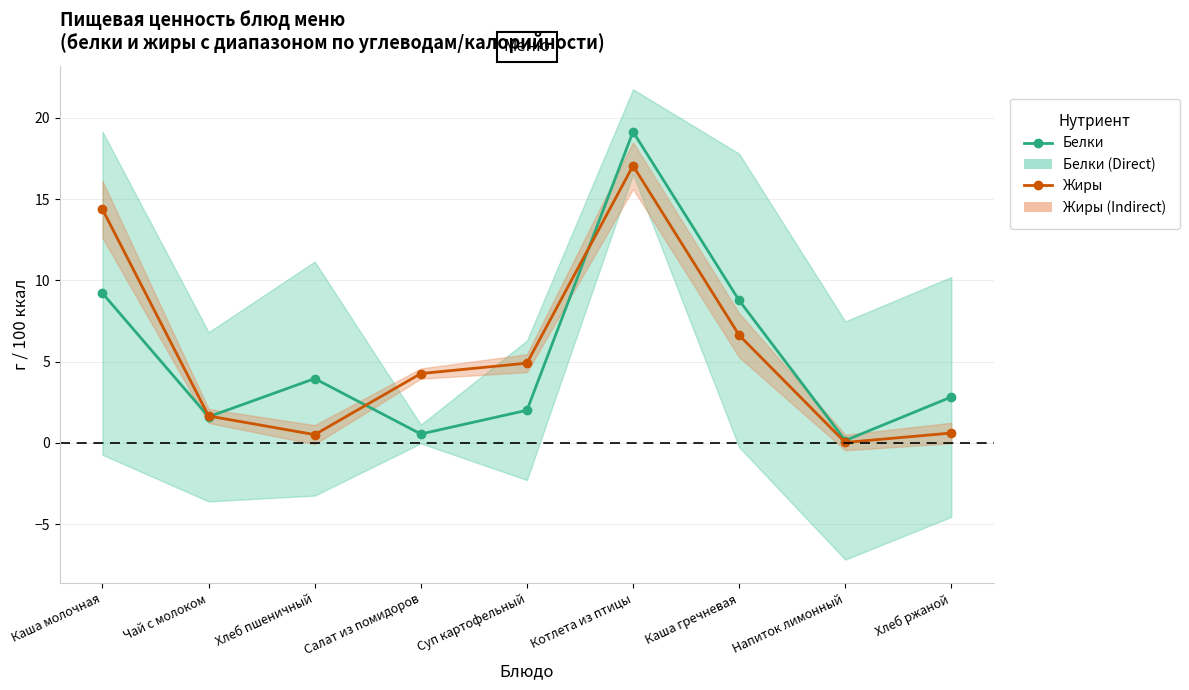

Which has a higher value, Каша гречневая or Салат из помидоров?

Каша гречневая